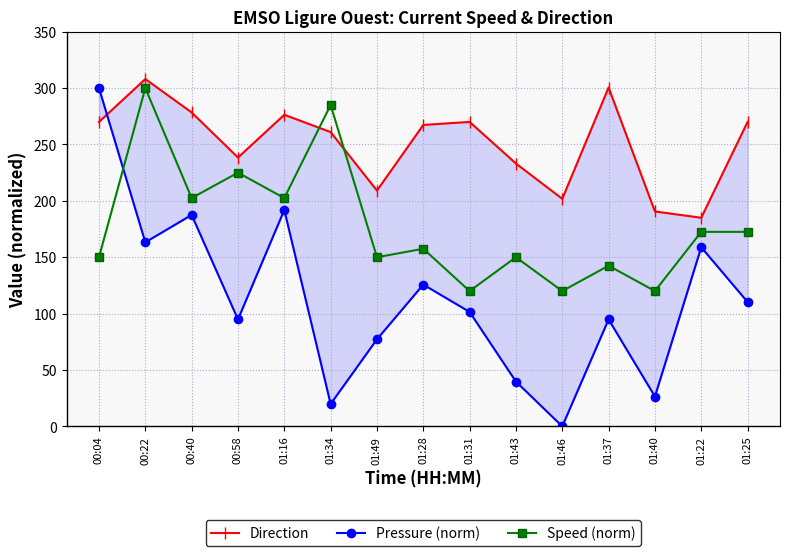

What position from the right is 01:49?

9